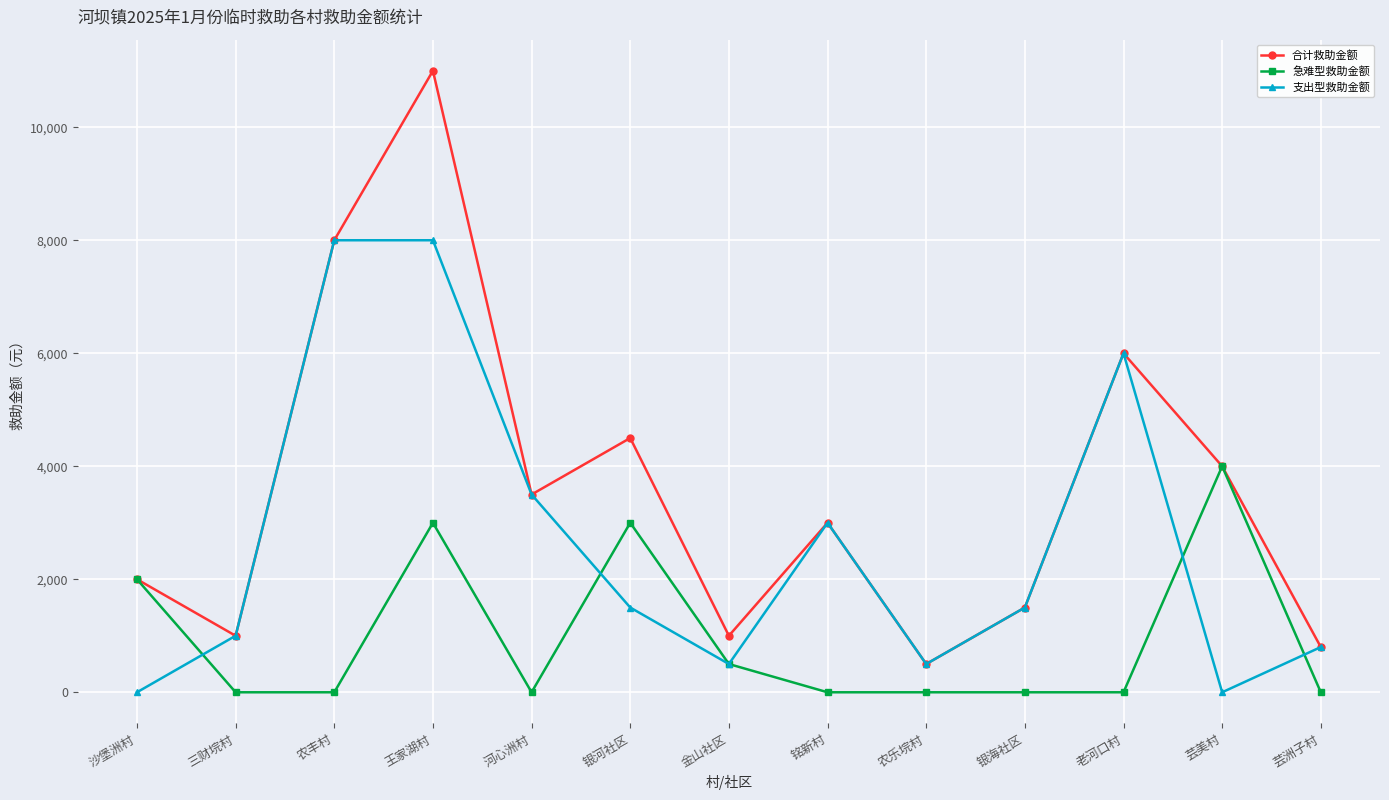

What is the maximum value for 合计救助金额?

11000